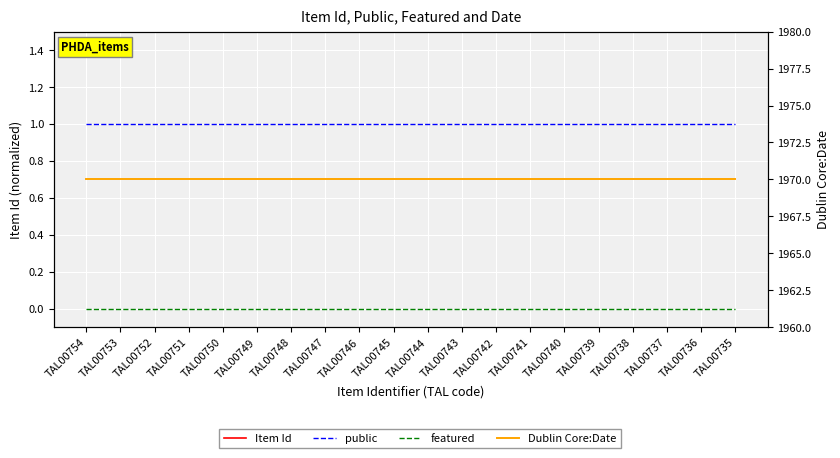

Is this an area chart (filled region under the line)?

No